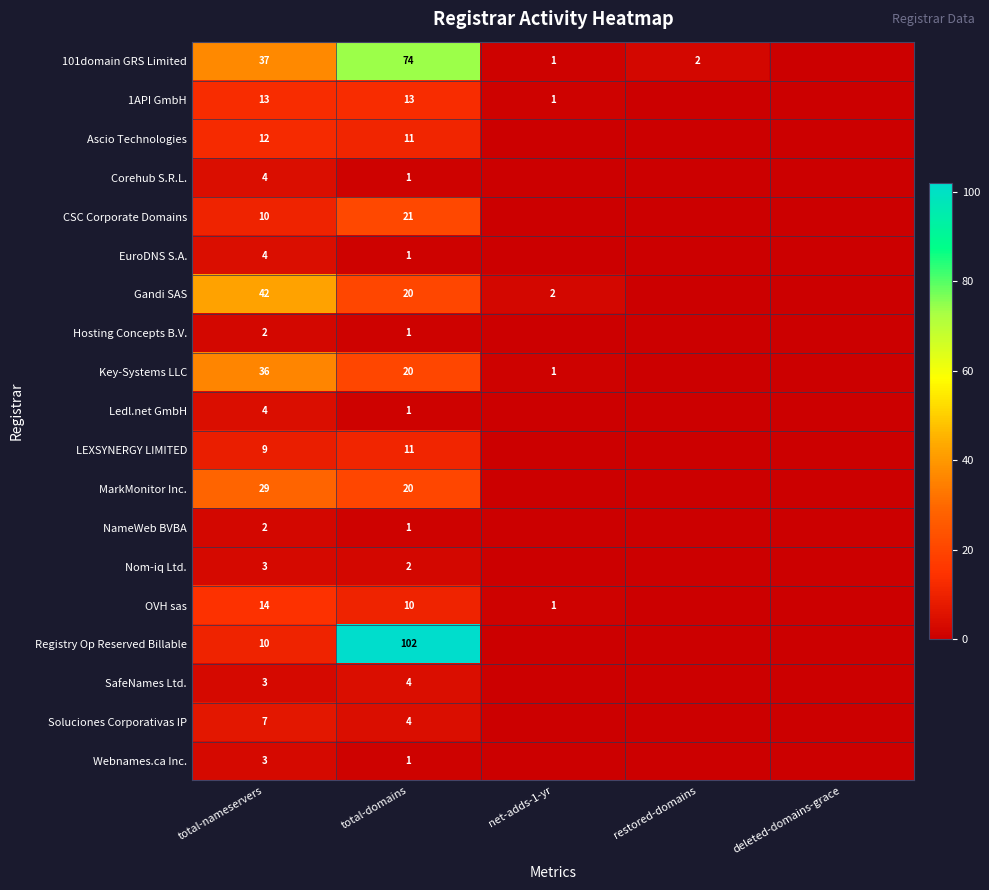

Which has a higher value, total-domains or net-adds-1-yr?

total-domains